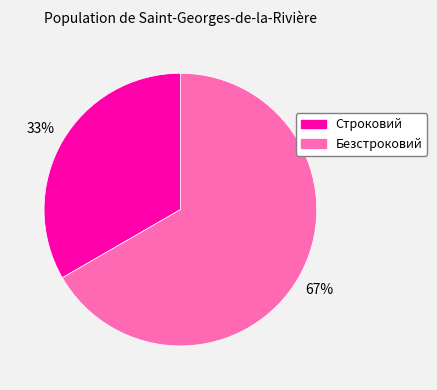

Rank the categories by value from lowest to highest.

Строковий, Безстроковий